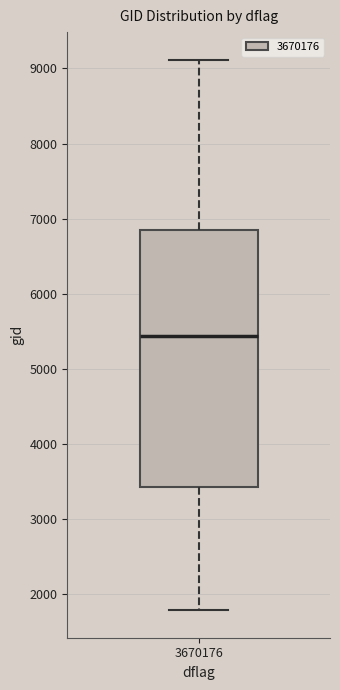

Transcribe this box plot: give where the median line is, the range the box spans, and where the two whiskers end, as read against the y-axis. The values are not printed on the chart, so give them approximately, as read against the axis.

median 5400, box 3400 to 6800, whiskers 1800 to 9100